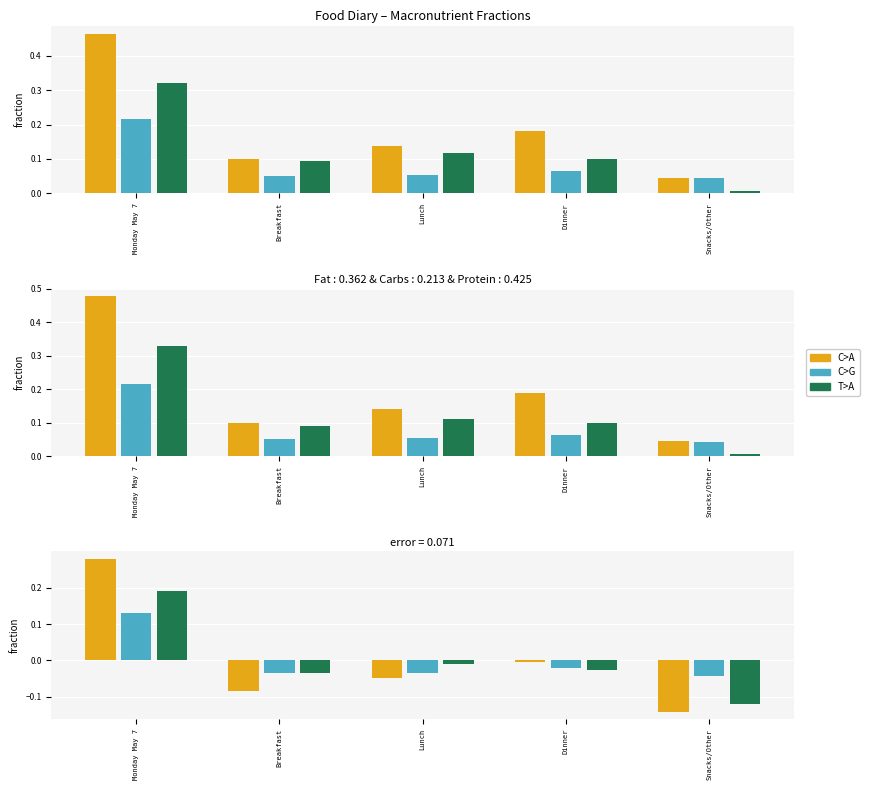

What are all the series names shown in the legend?

C>A, C>G, T>A